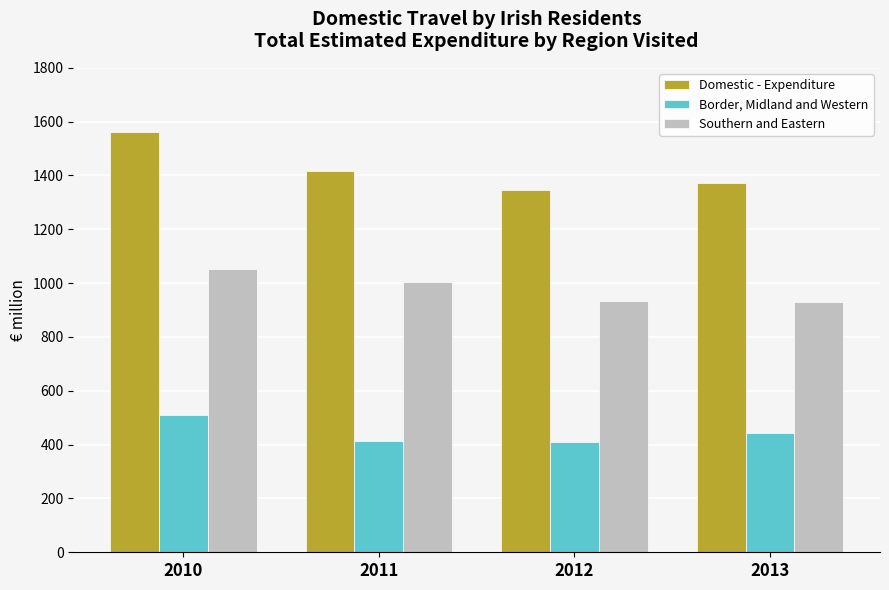

What is the spread (max minus min) of values at 2010?

1052.1